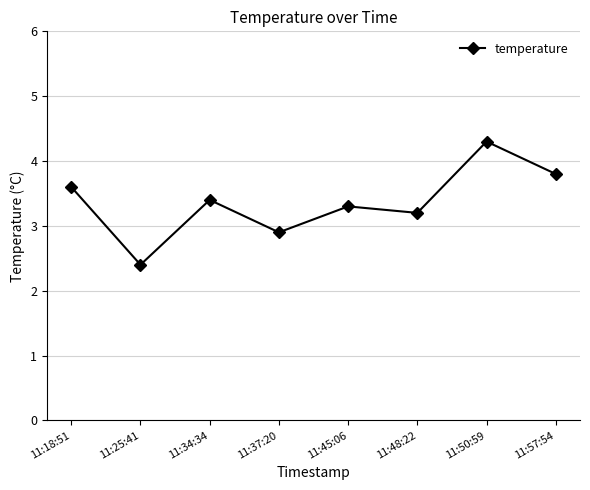

What is the difference between the values at 11:57:54 and 11:50:59?

0.5